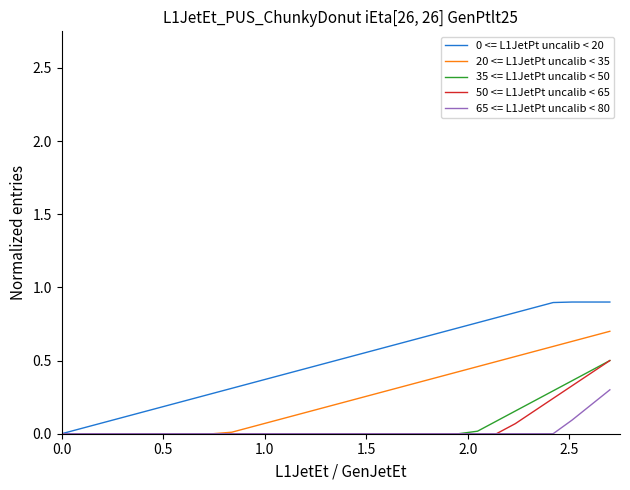

Does the chart have visible grid lines?

No